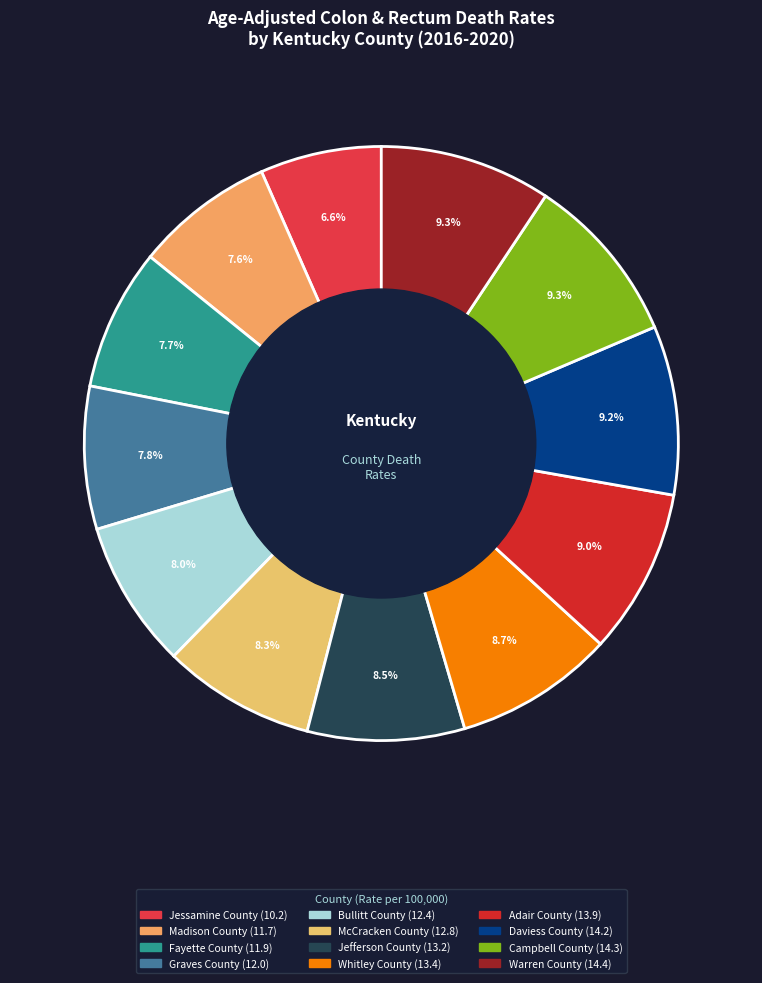

To the nearest percent, what is the average slice percentage?

8%